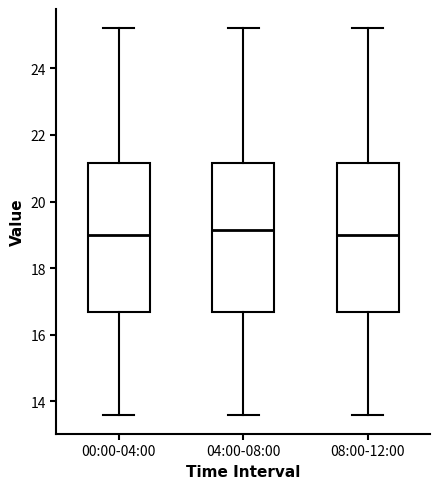

Reading left to right, read every box against the y-axis: the position of its median line, the range the box covers, and the ends of its whiskers. The values are not printed on the chart, so give them approximately, as read against the axis.

00:00-04:00: median 19.0, box 16.6 to 21.2, whiskers 13.6 to 25.2
04:00-08:00: median 19.2, box 16.6 to 21.2, whiskers 13.6 to 25.2
08:00-12:00: median 19.0, box 16.6 to 21.2, whiskers 13.6 to 25.2